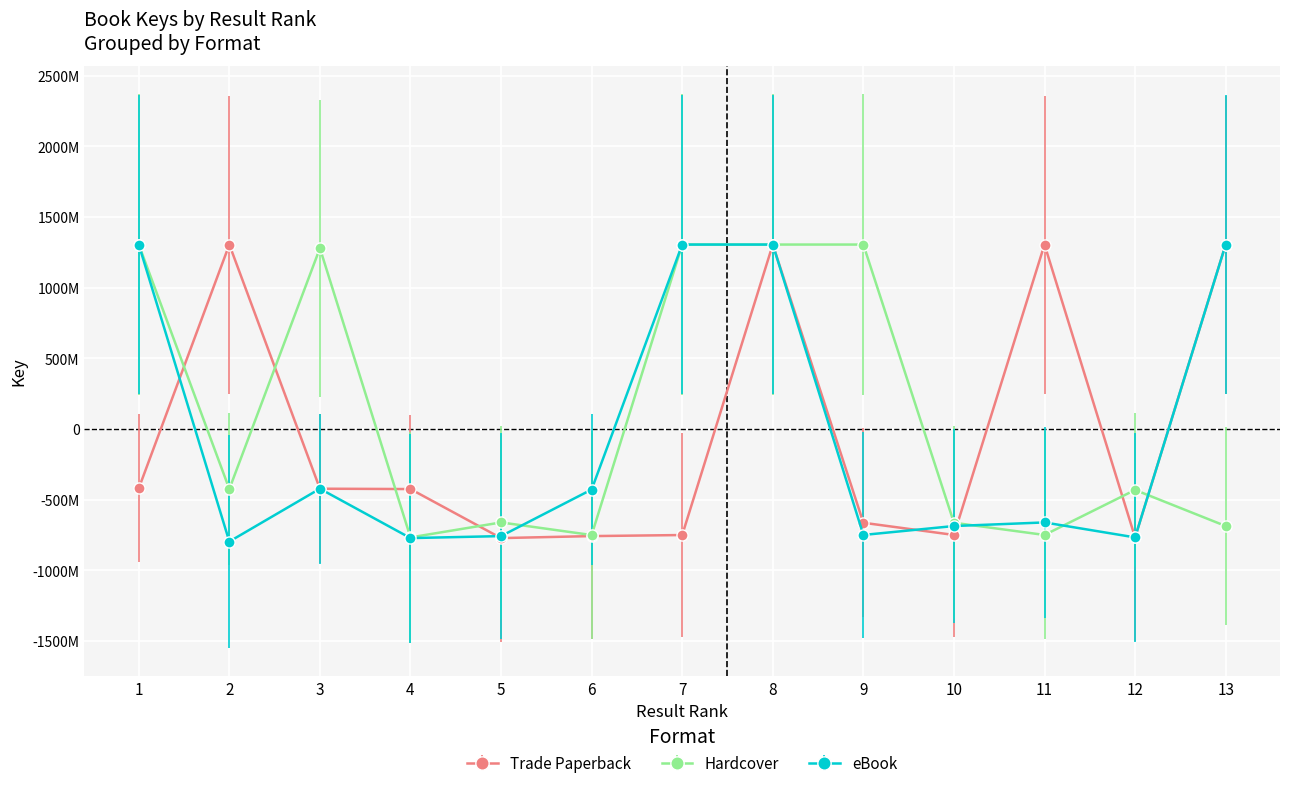

What are all the series names shown in the legend?

Trade Paperback, Hardcover, eBook